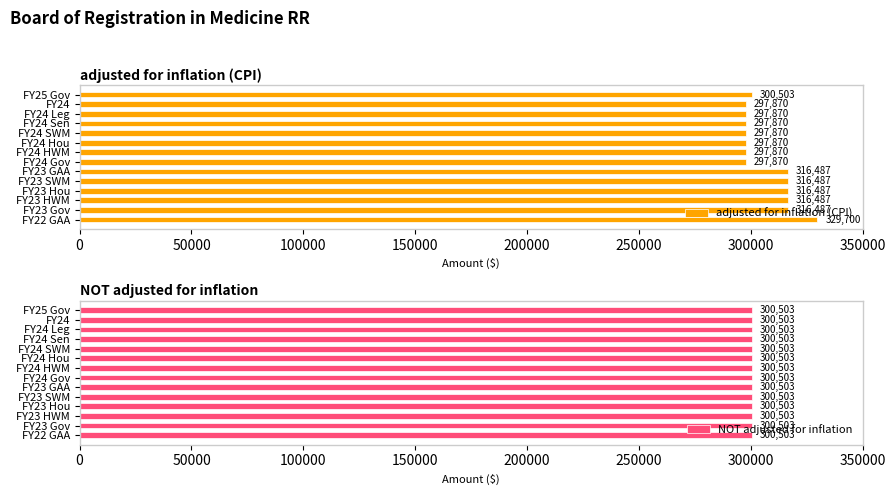

Is it true that NOT adjusted for inflation equals 0.2 at 300000?

False